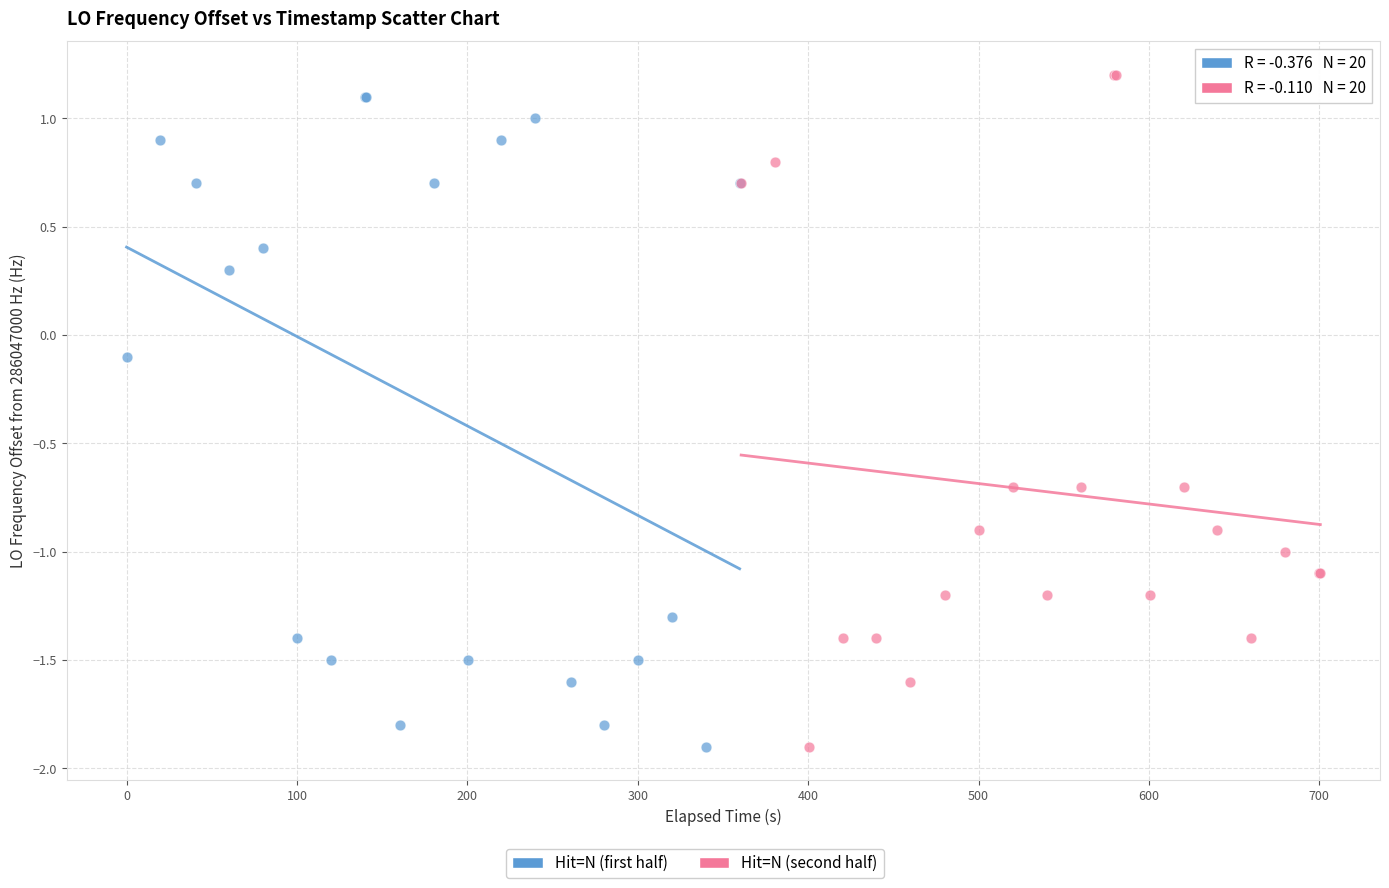

Which series reaches the maximum Y coordinate?

Hit=N (second half)